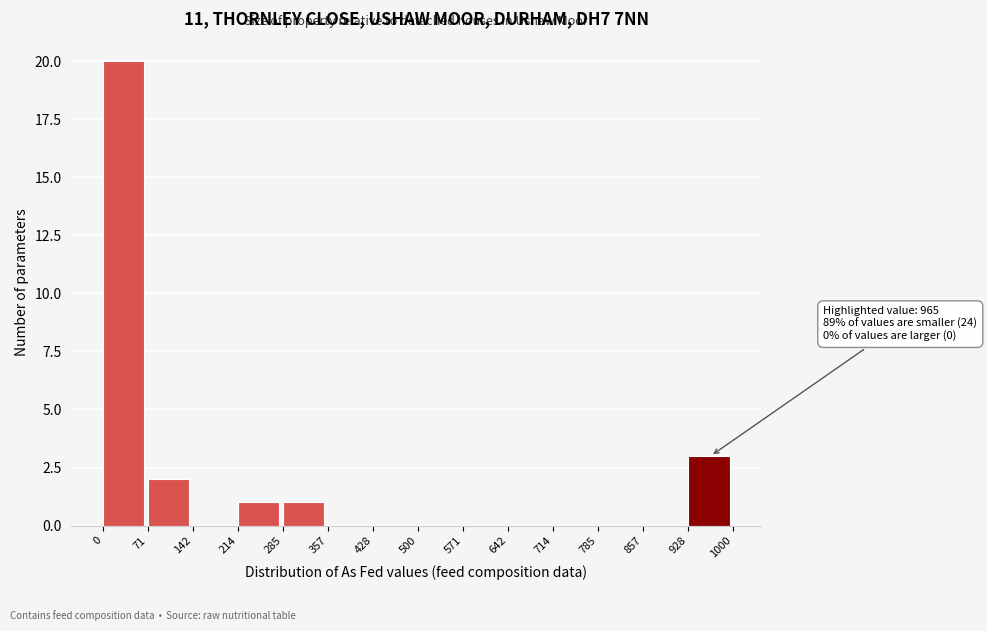

Which range on the x-axis has the tallest bar?

0 to 71